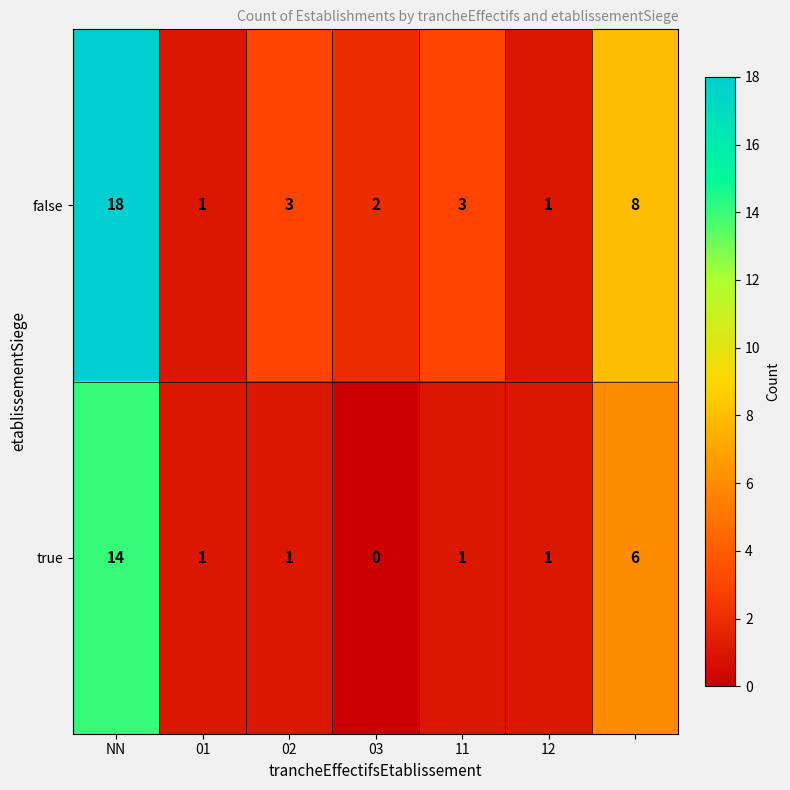

What is the maximum value for false?

18